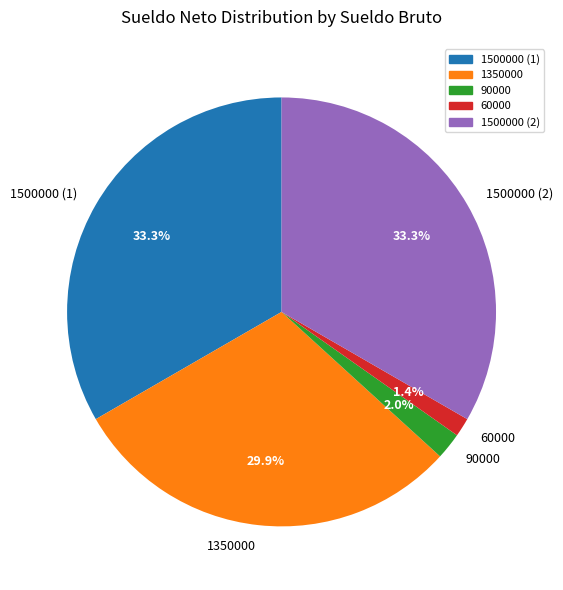

Does any single category account for the majority?

No